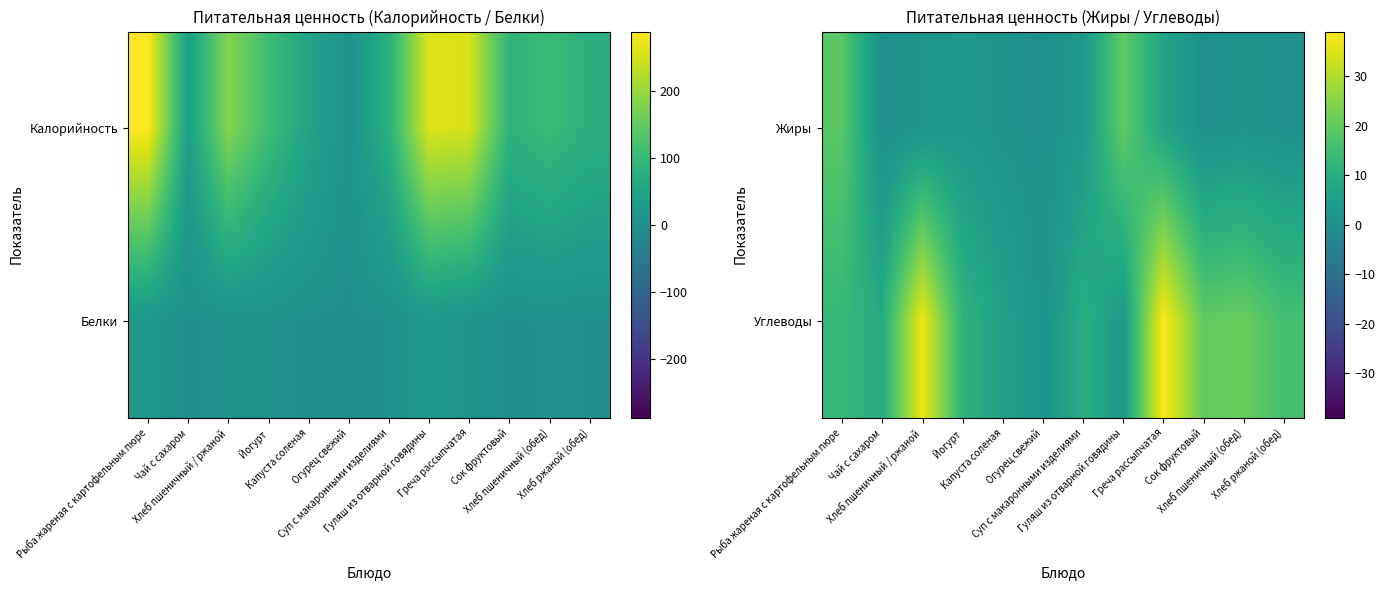

Between Суп с макаронными изделиями and Гуляш из отварной говядины, which series saw the biggest shift?

Жиры